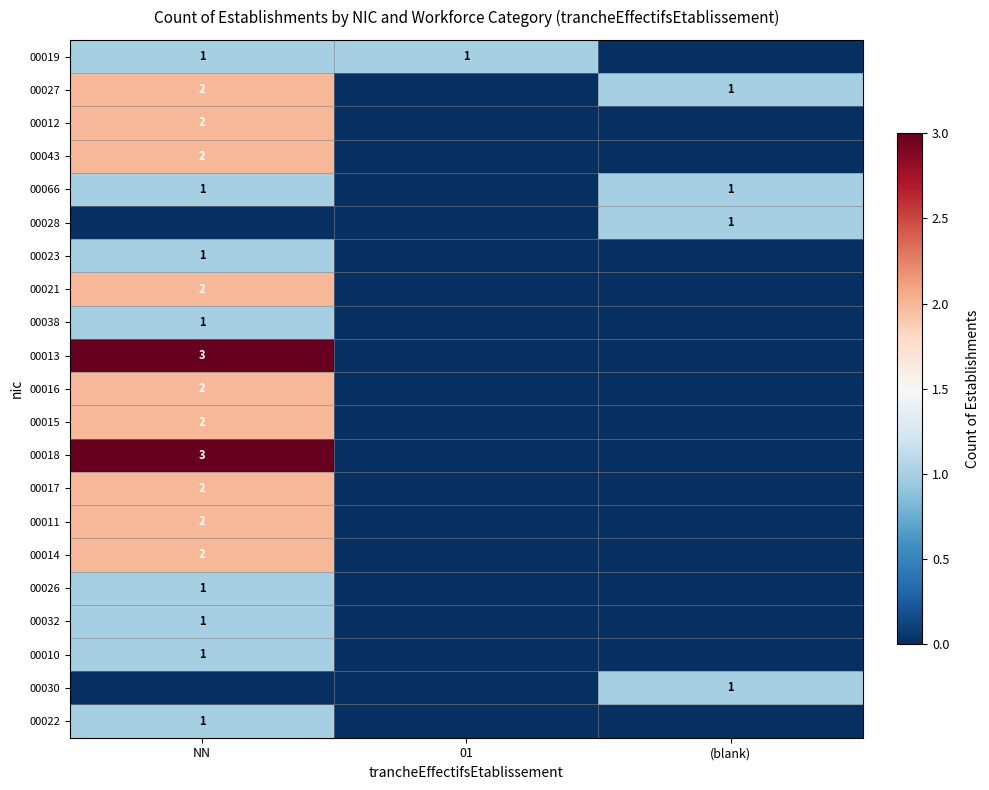

What is the maximum value shown in the chart?

3